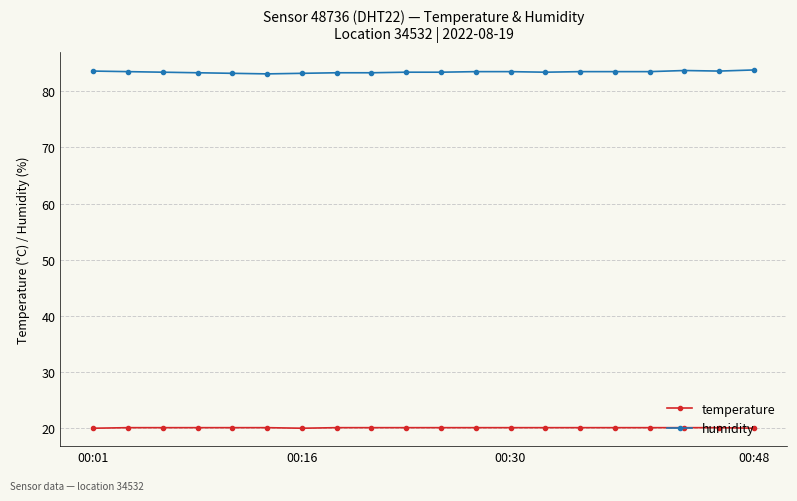

What are all the series names shown in the legend?

temperature, humidity